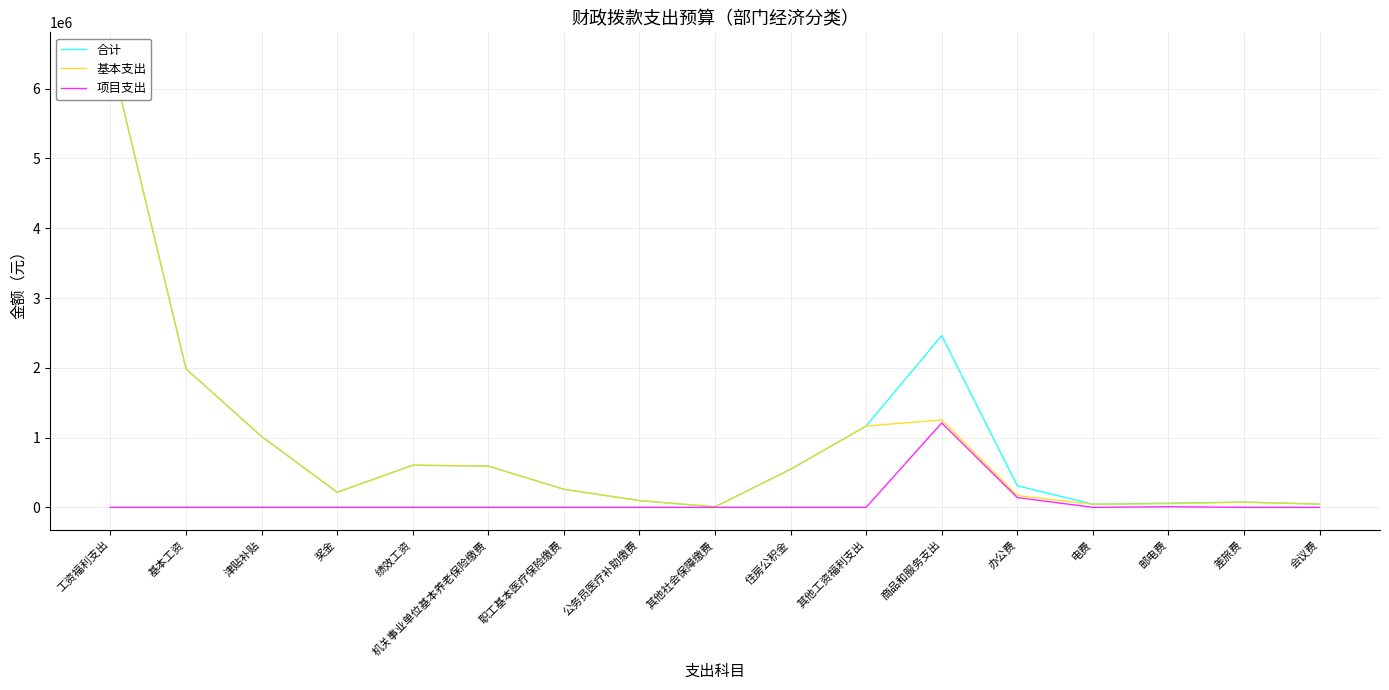

At which label is 项目支出 closest to 604775?

办公费